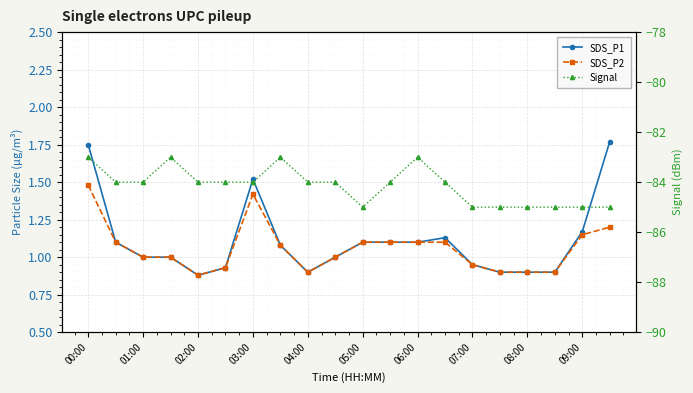

Is it true that SDS_P2 equals 0.3 at 15?

False